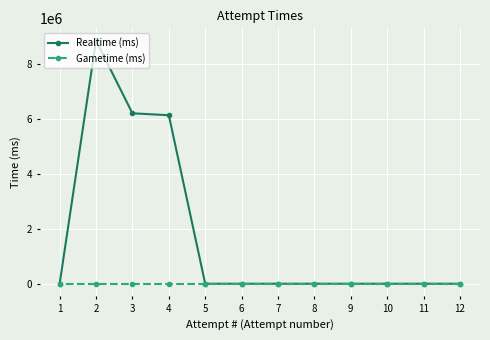

Rank the series by their maximum value, from lowest to highest.

Gametime (ms), Realtime (ms)